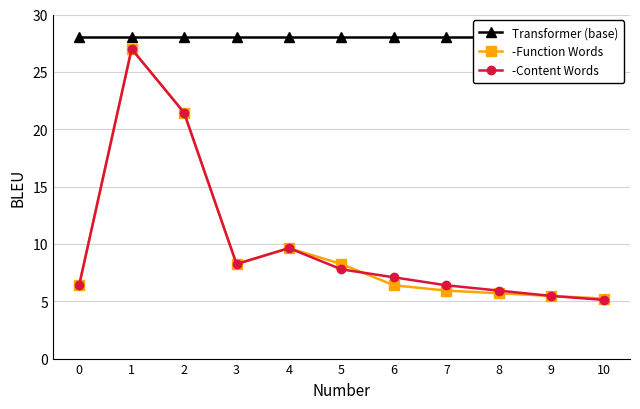

Reading right to left, extract all data points from this chart.

Transformer (base): 28.0	28.0	28.0	28.0	28.0	28.0	28.0	28.0	28.0	28.0	28.0
-Function Words: 5.2	5.5	5.7	5.9	6.4	8.2	9.6	8.2	21.4	27.0	6.4
-Content Words: 5.1	5.5	5.9	6.4	7.1	7.8	9.6	8.2	21.4	27.0	6.4